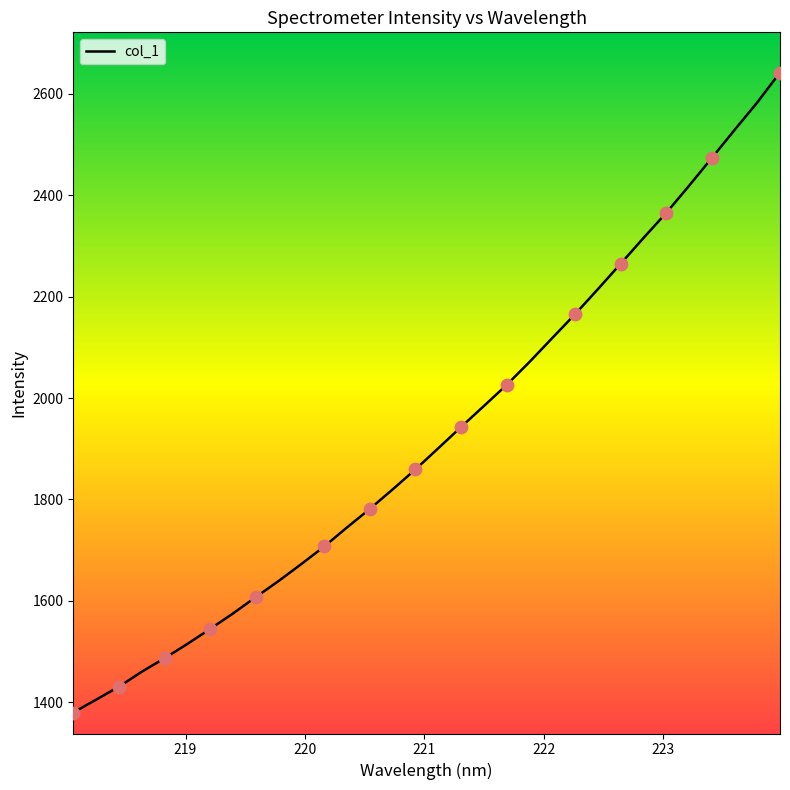

What is the difference between the maximum and minimum values?

1262.8